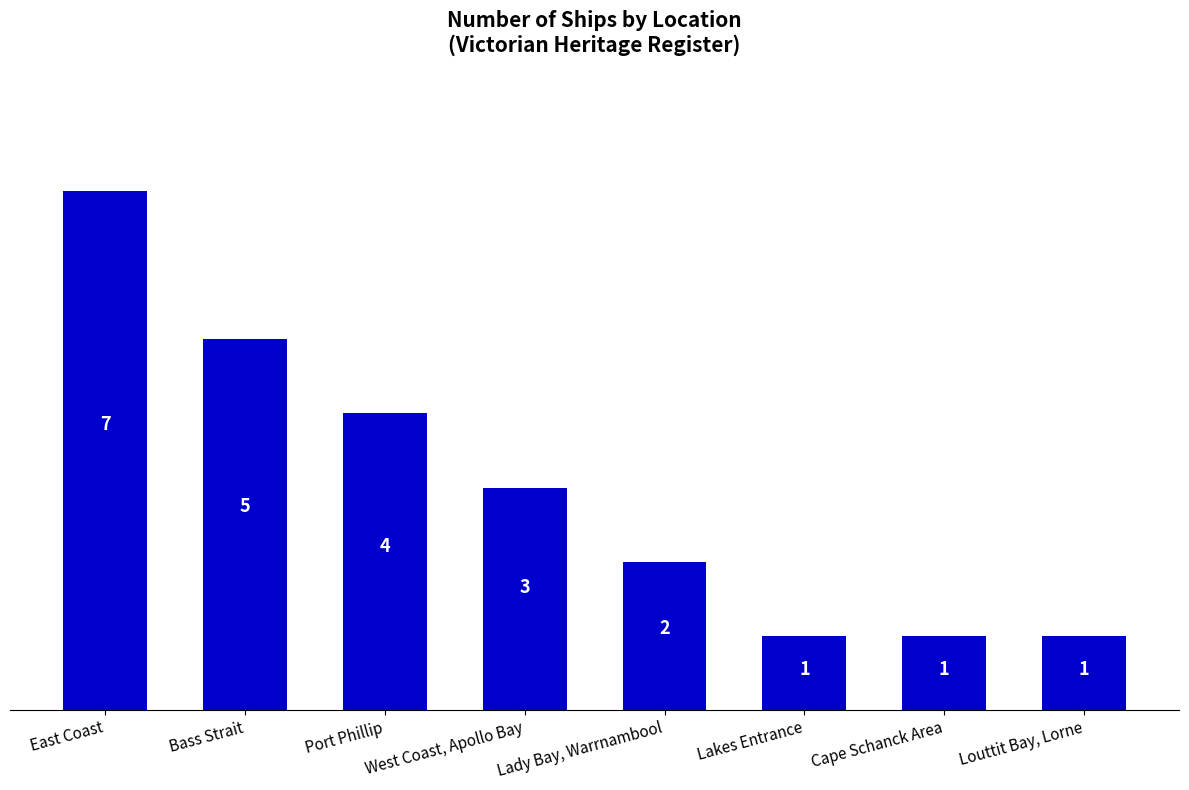

What position from the left is Port Phillip?

3